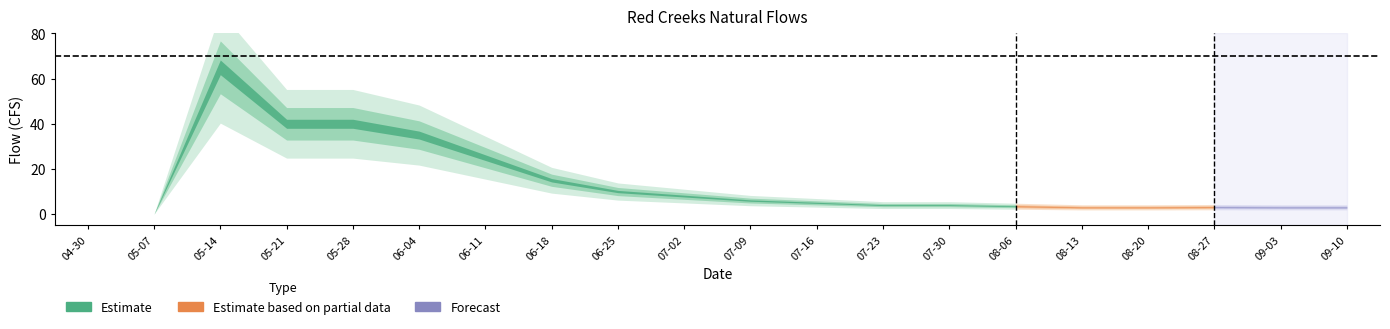

At which category does the chart reach its peak across all series?

2023-05-14